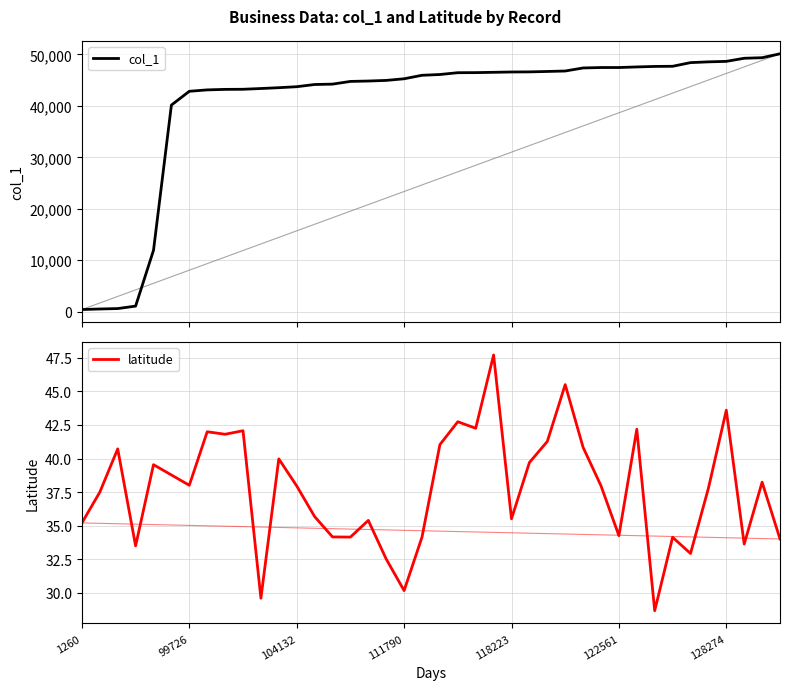

The value at 102446 is 43371. True or false?

True